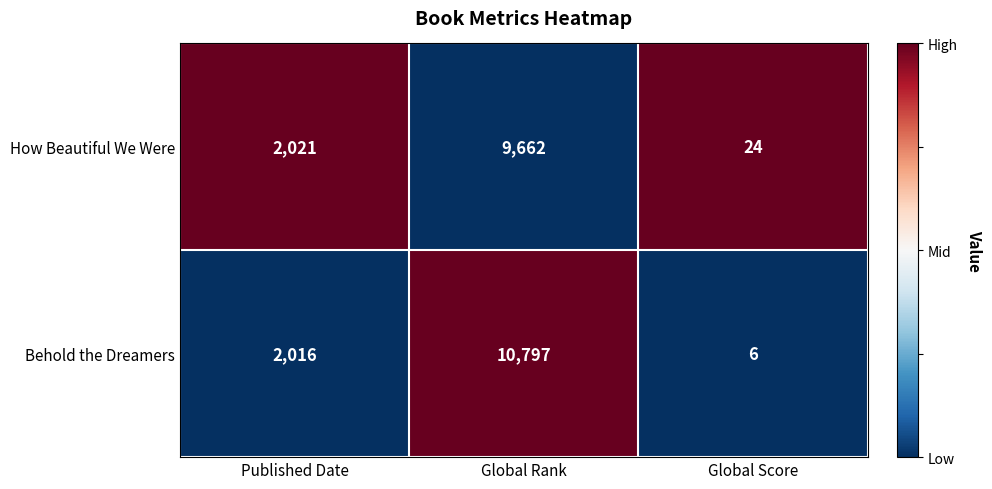

Is it true that How Beautiful We Were equals 3183 at Published Date?

False